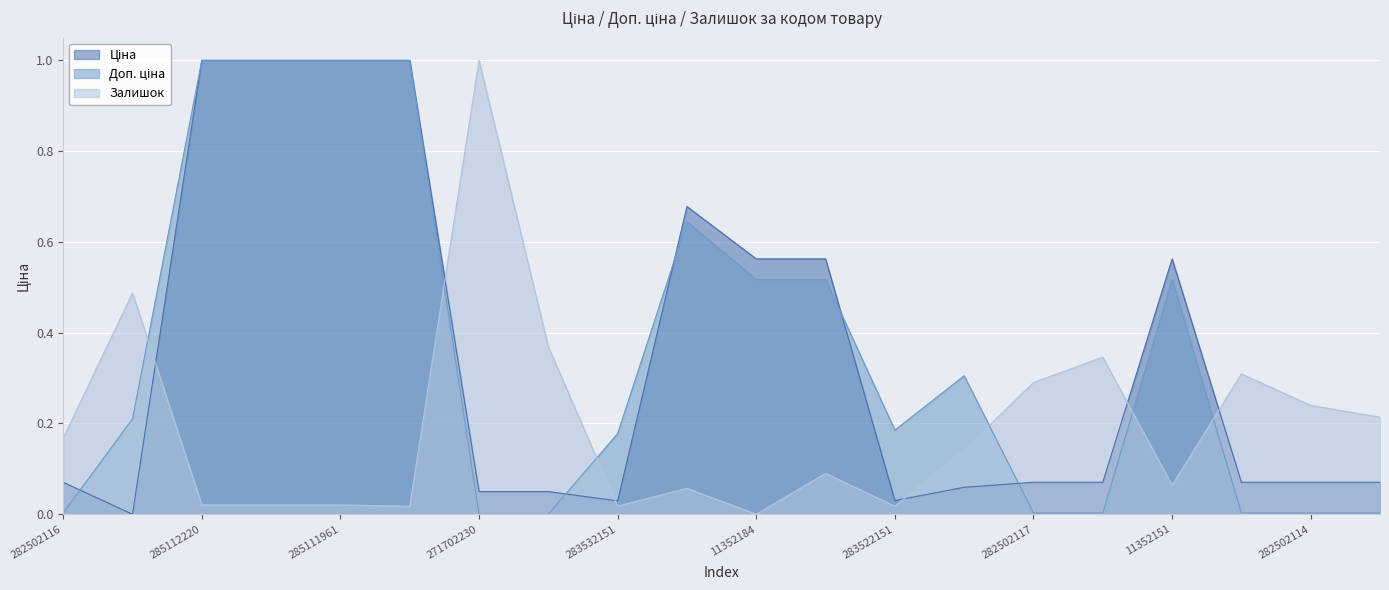

What is the label of the 16th point from the left?

282502110